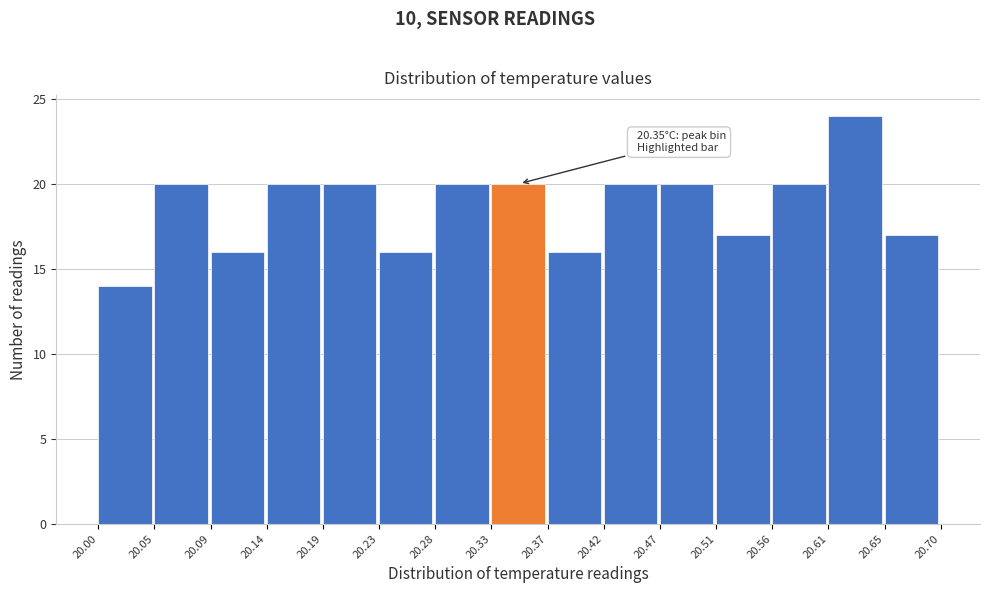

Over which range of the x-axis is the bar tallest?

20.61 to 20.65